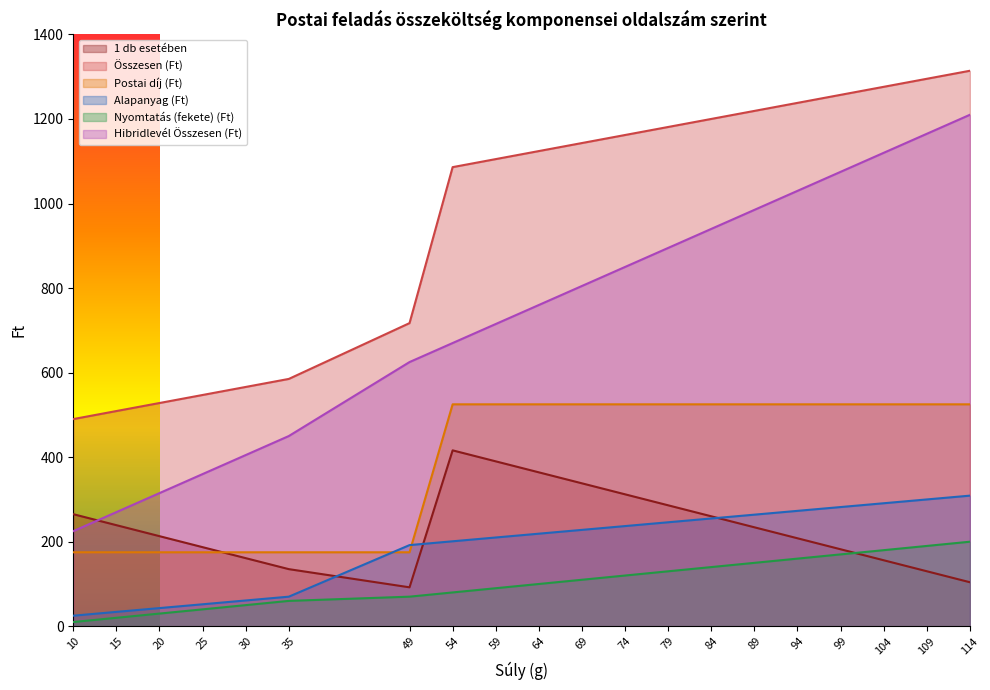

What is the value of the Alapanyag (Ft) point at the 17th from the left?

282.0